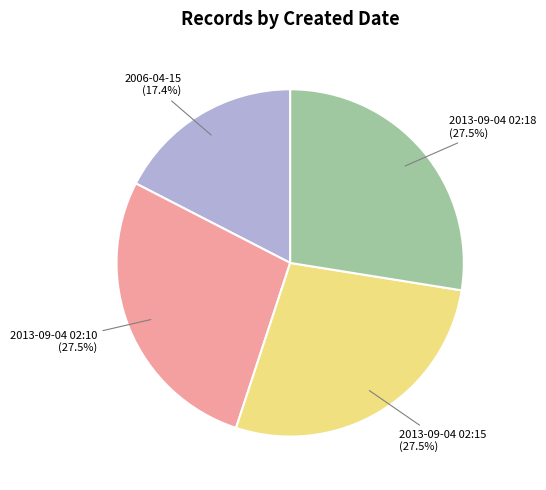

Approximately how many times larger is the value at 2013-09-04 02:15 (27.5%) compared to 2006-04-15 (17.4%)?

1.6